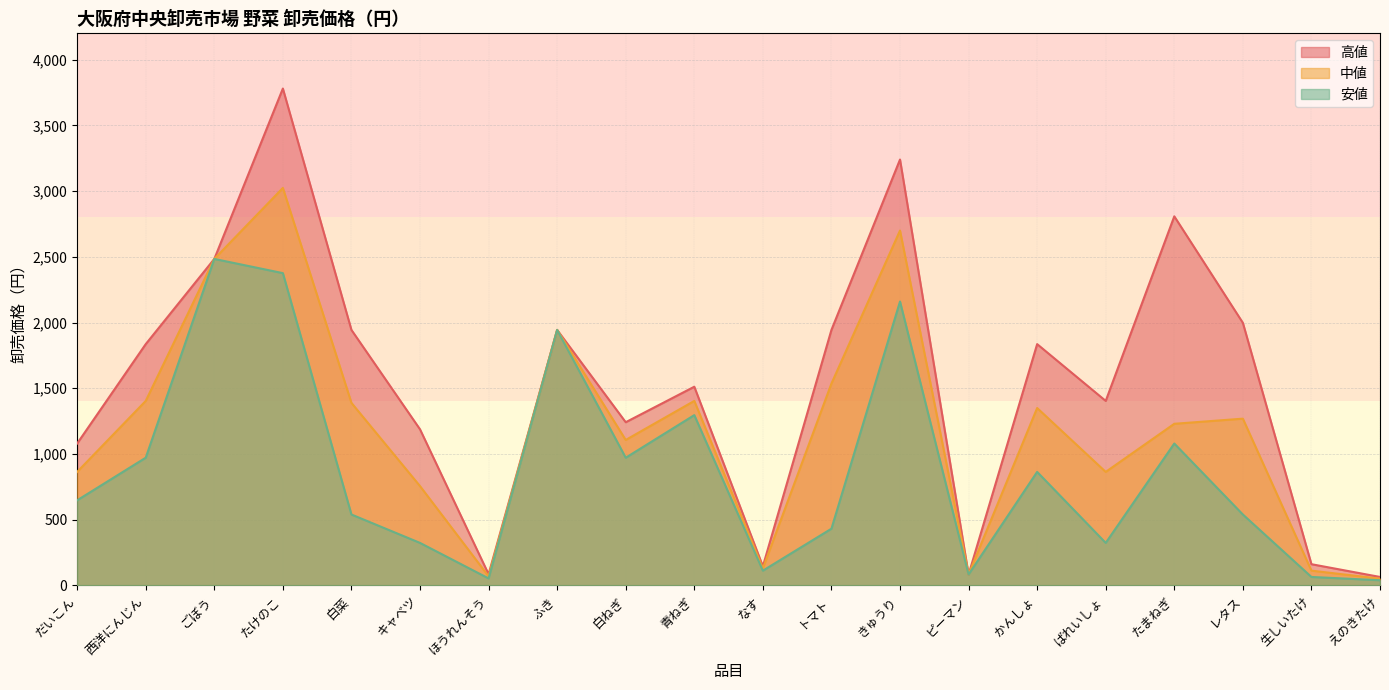

True or false: 高値 and 中値 cross at least once.

False